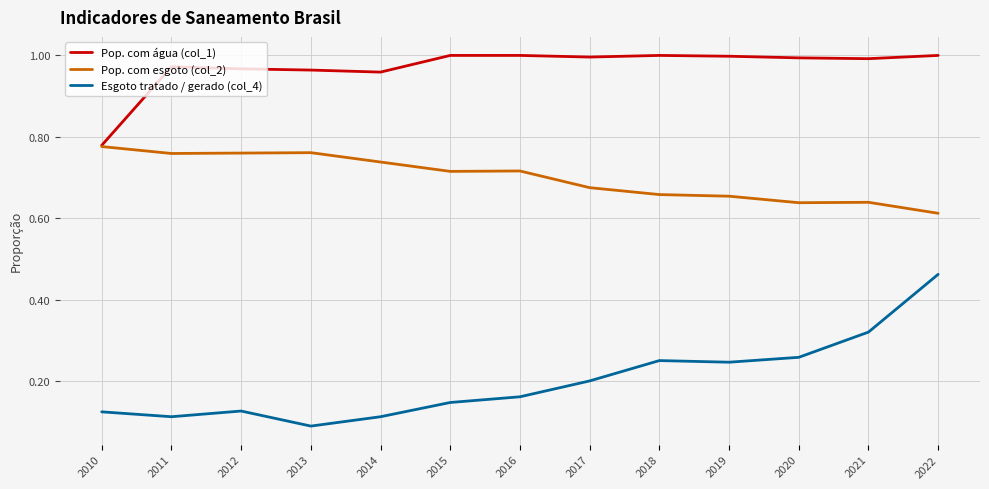

Where is Pop. com esgoto (col_2) nearest to the value 0?

2022